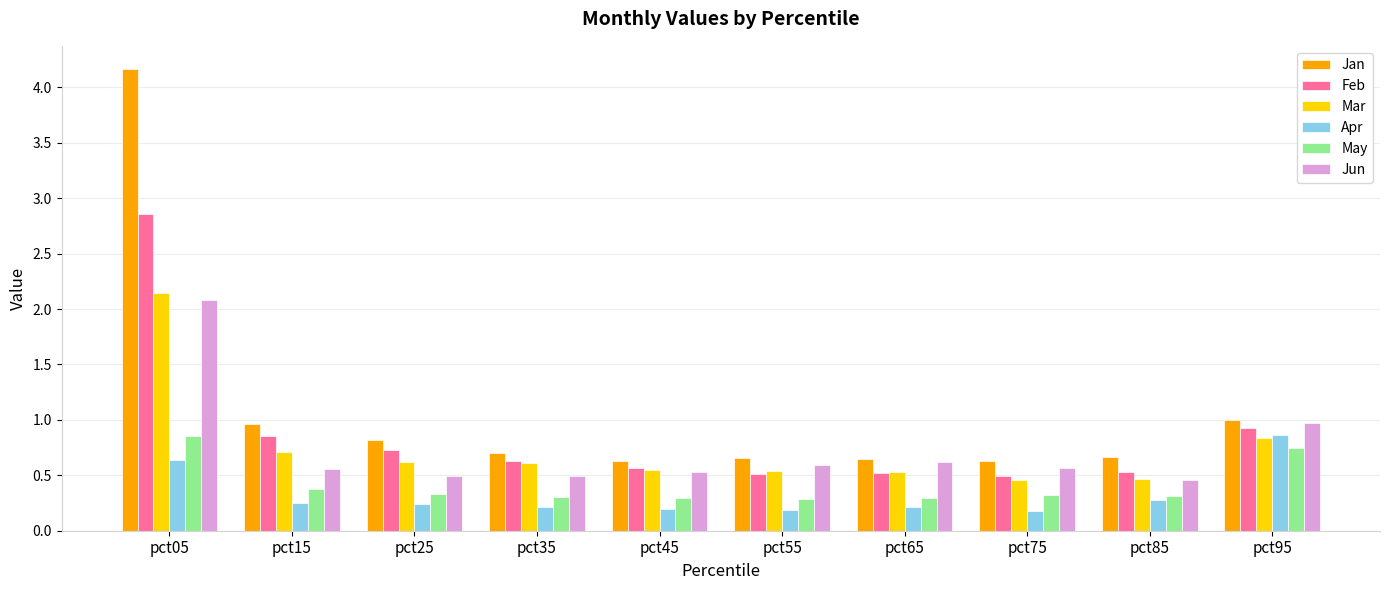

Count the May values in the range 0 to 1.

10